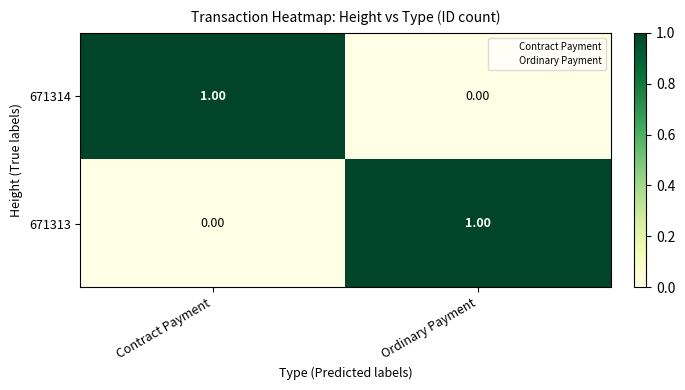

Where is 671314 nearest to the value 0?

Ordinary Payment